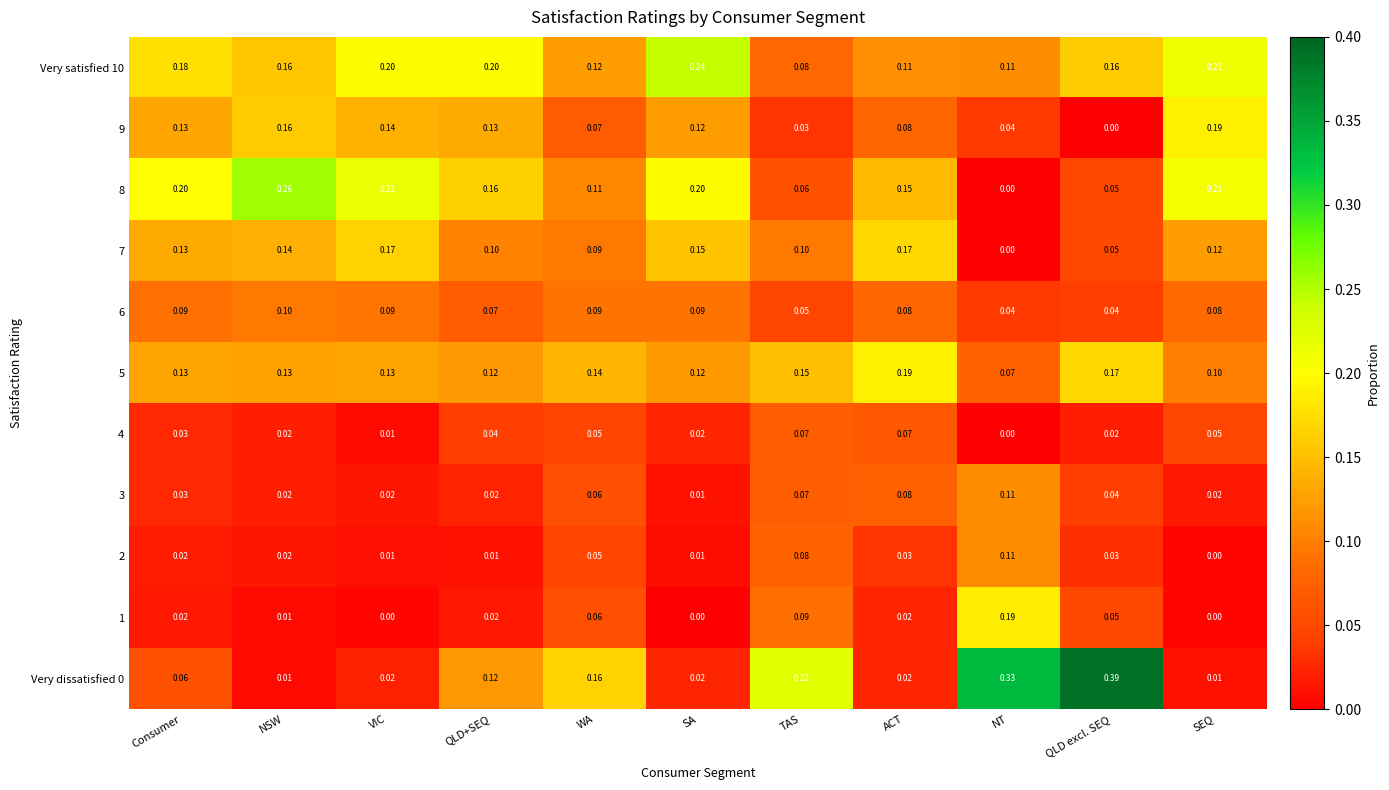

At which label does 5 reach its peak?

ACT